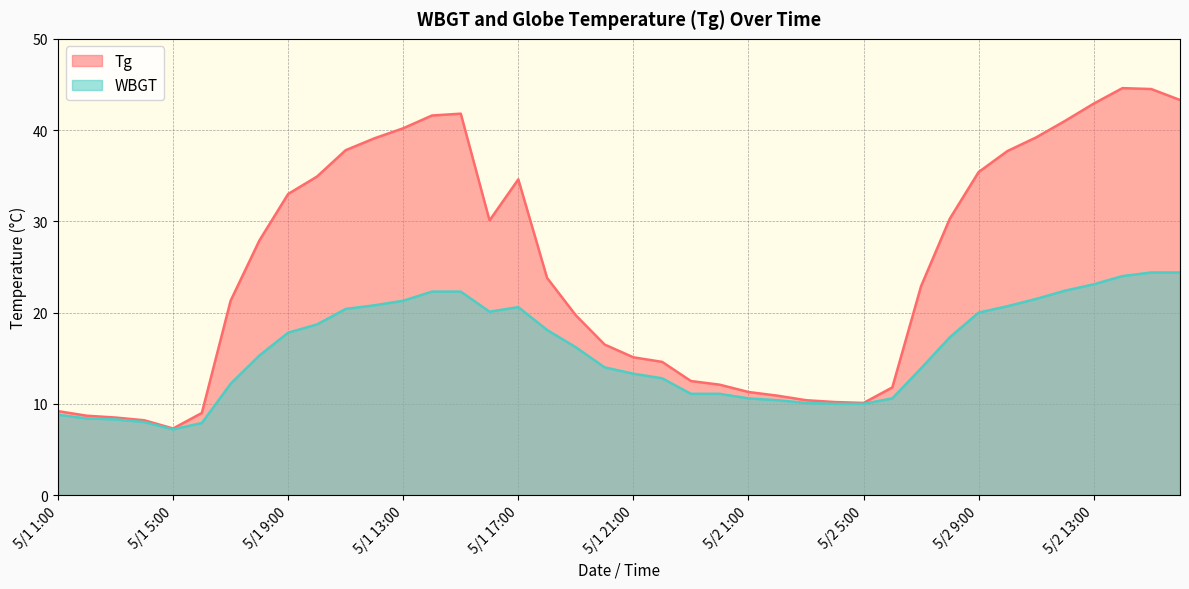

Does the chart have visible grid lines?

Yes